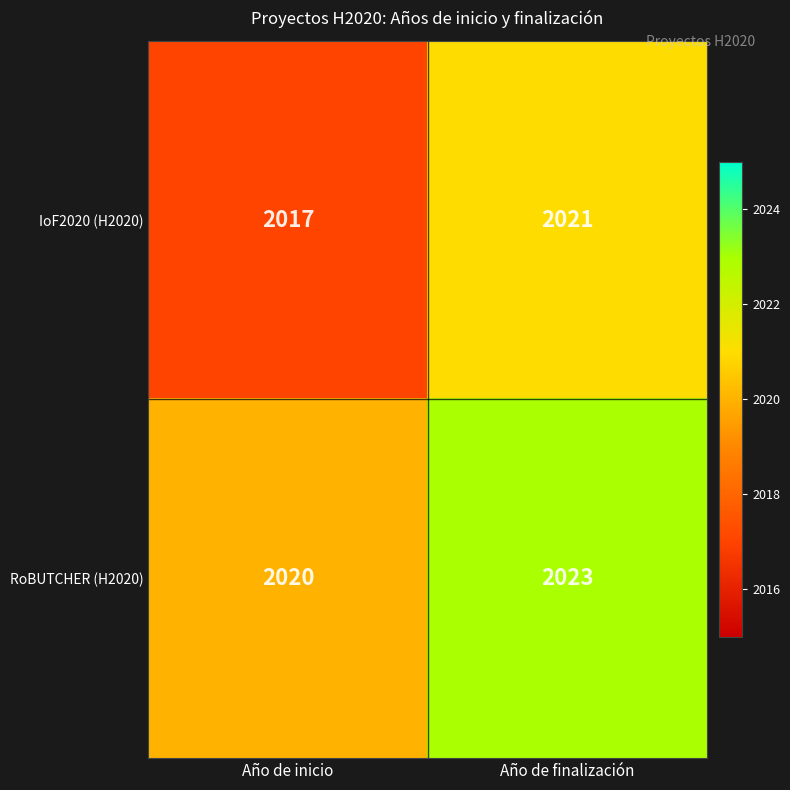

At how many categories does at least one series exceed 2019?

2